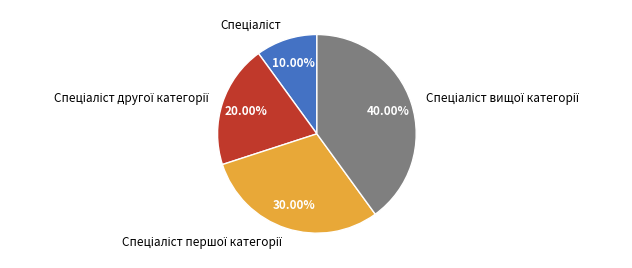

To the nearest percent, what is the average slice percentage?

25%